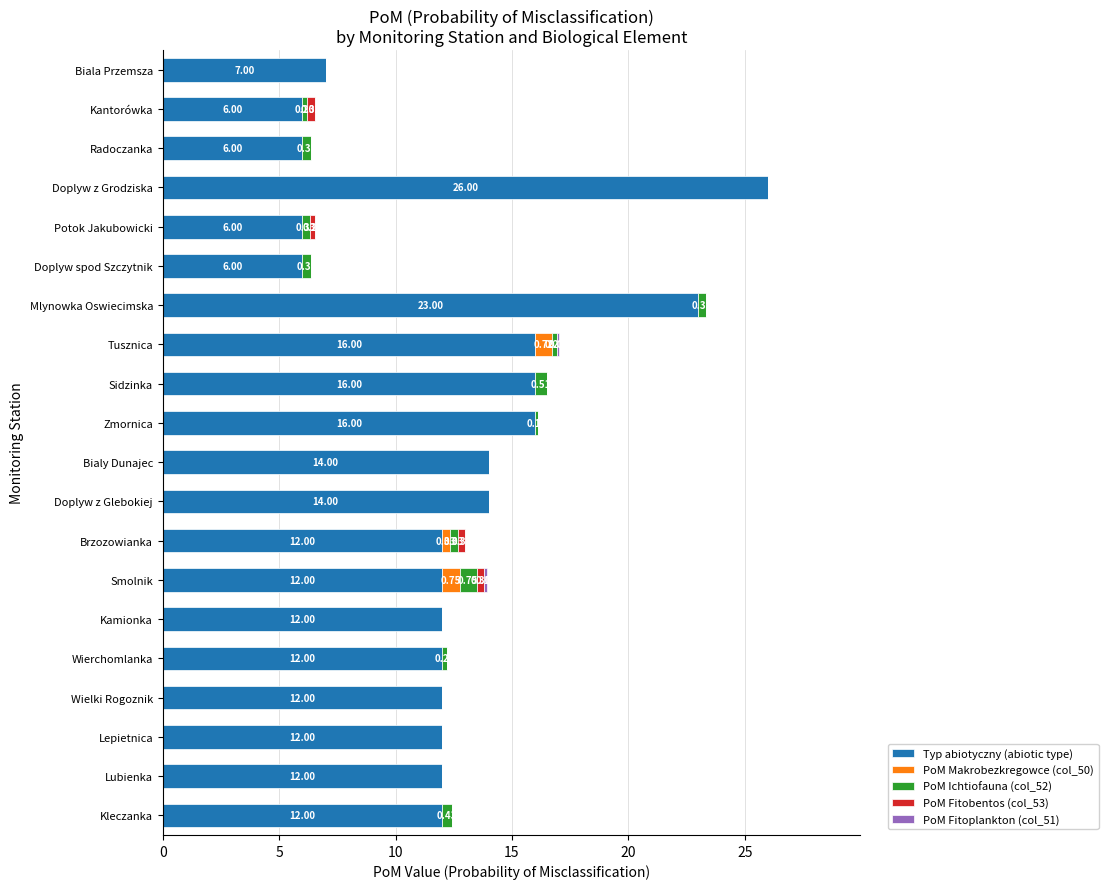

At which label does Typ abiotyczny (abiotic type) reach its peak?

Doplyw z Grodziska